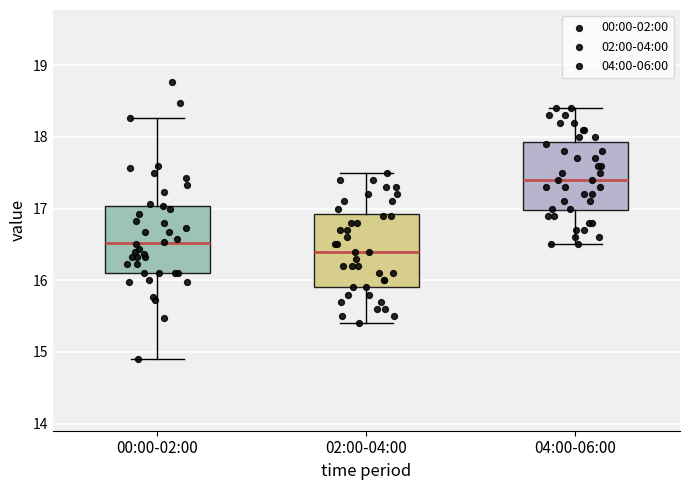

Which box's median line is the lowest?

02:00-04:00